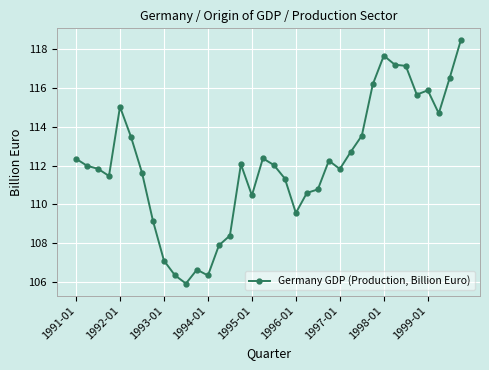

How many distinct data groups are displayed?

1